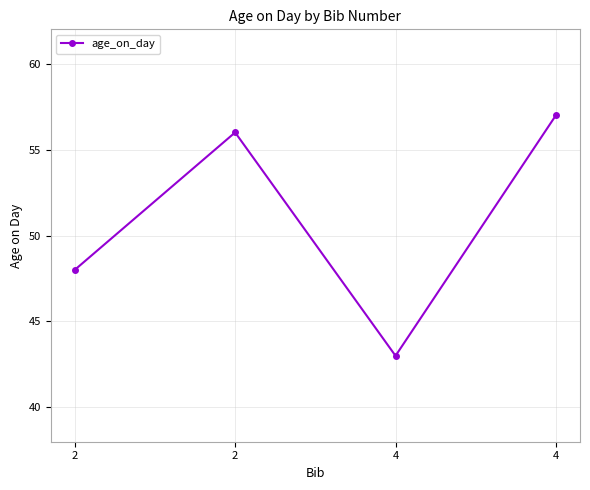

How many distinct data groups are displayed?

1